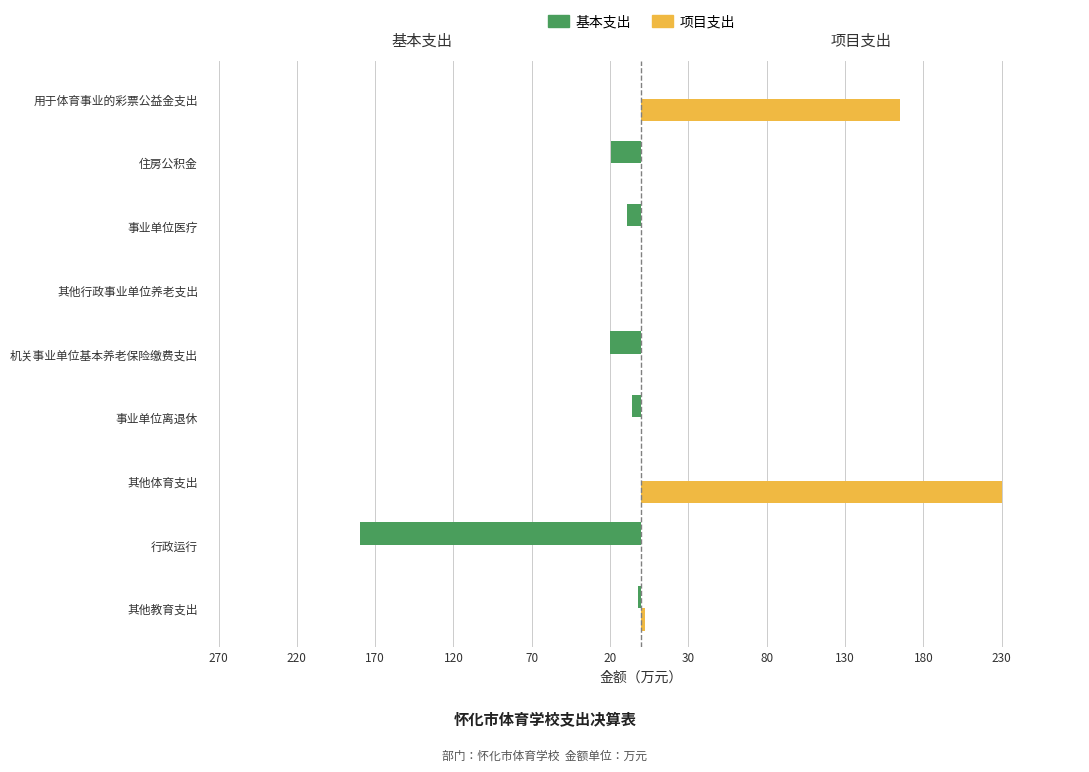

What are all the series names shown in the legend?

基本支出, 项目支出